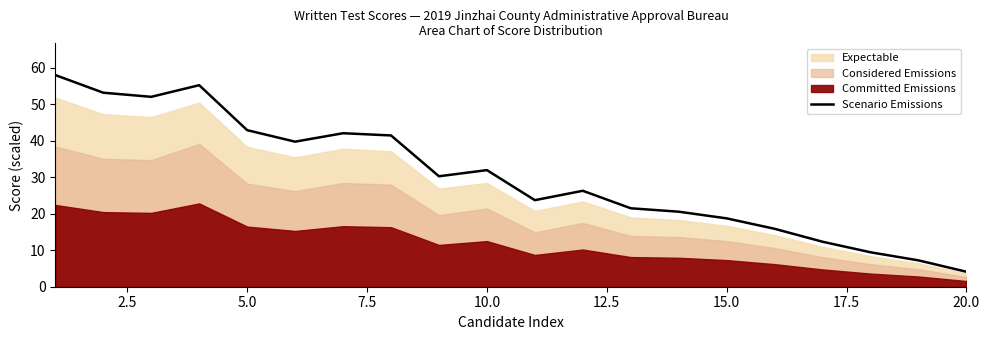

What is the highest value of the Scenario Emissions series?

58.0